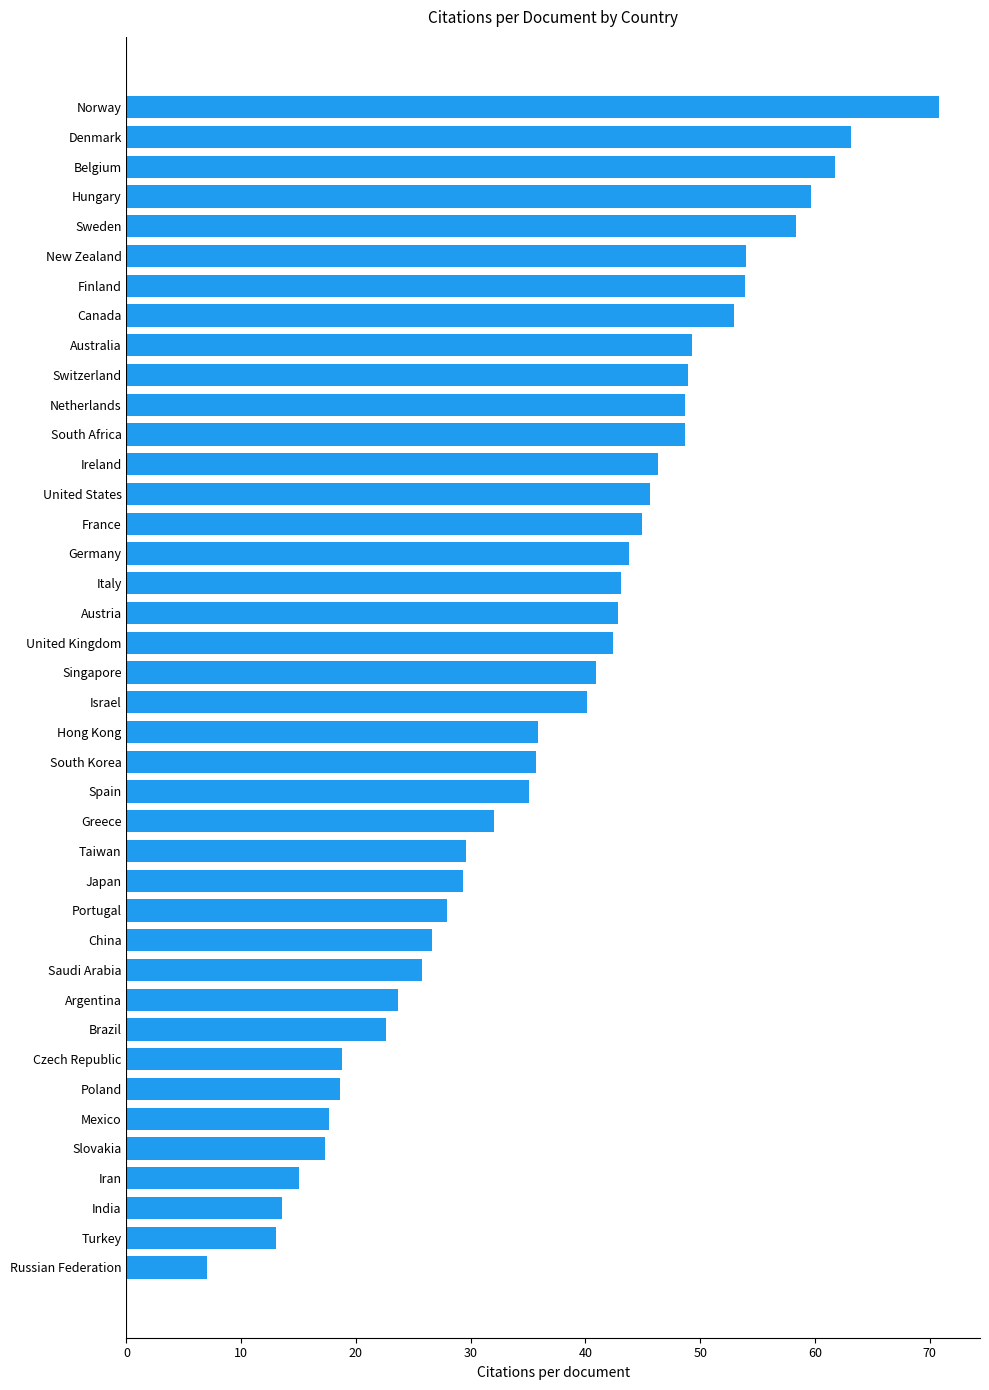

What is the smallest value displayed?

7.0